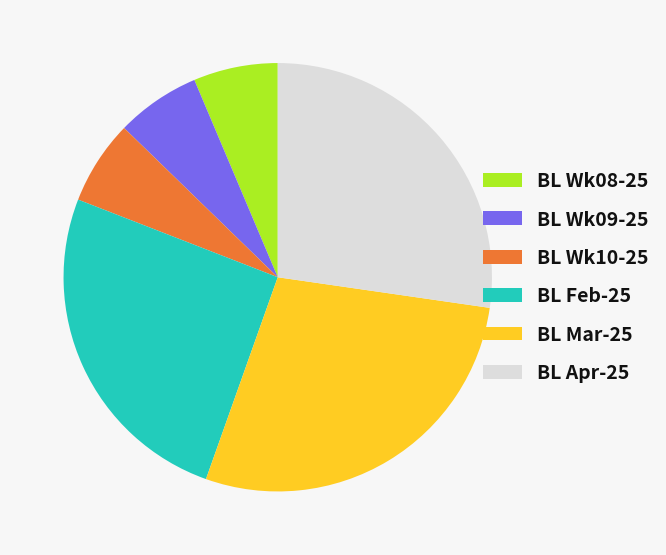

Combined, do BL Apr-25 and BL Wk10-25 account for over 50%?

No